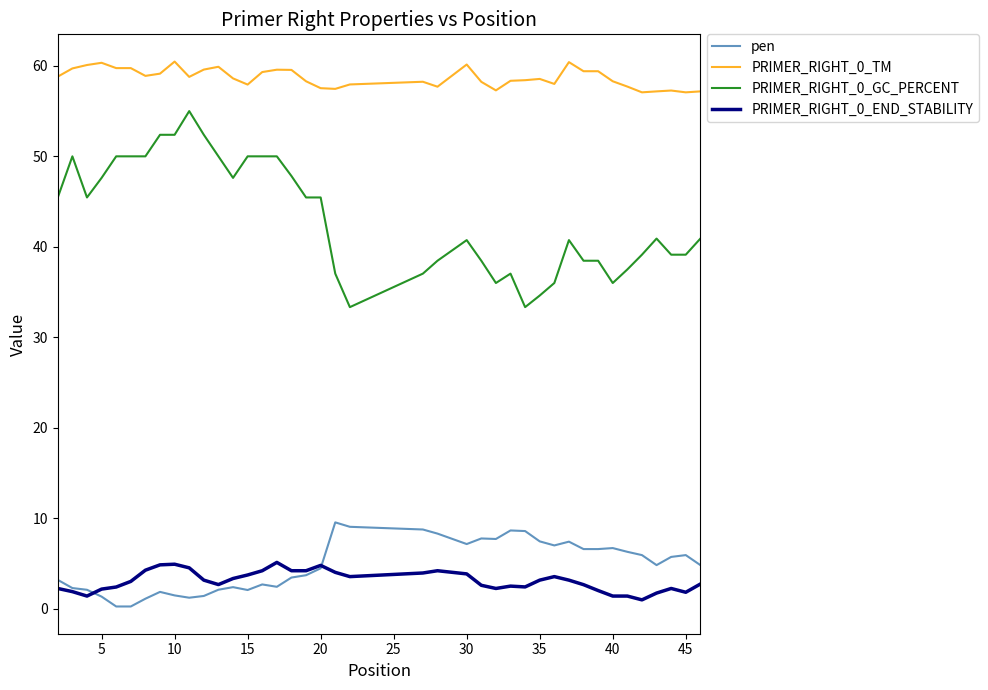

What is the minimum value for PRIMER_RIGHT_0_GC_PERCENT?

33.3